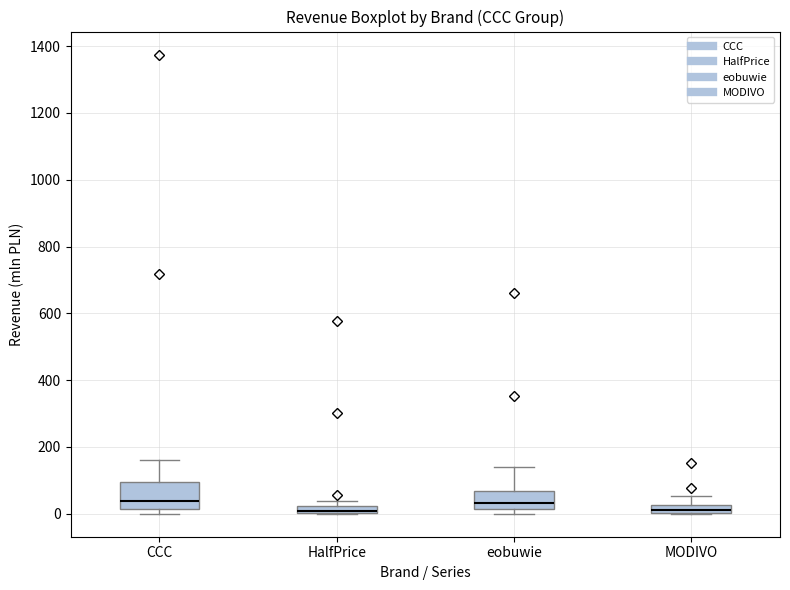

Which box is the tallest, from its lower edge to its upper edge?

CCC